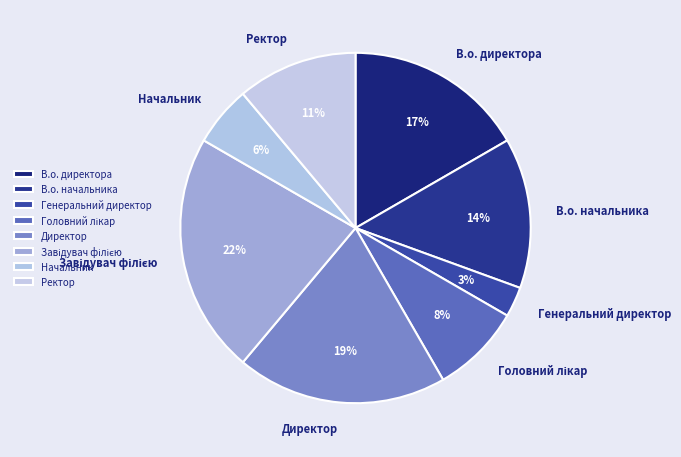

The Директор slice represents 6% of the pie. True or false?

False